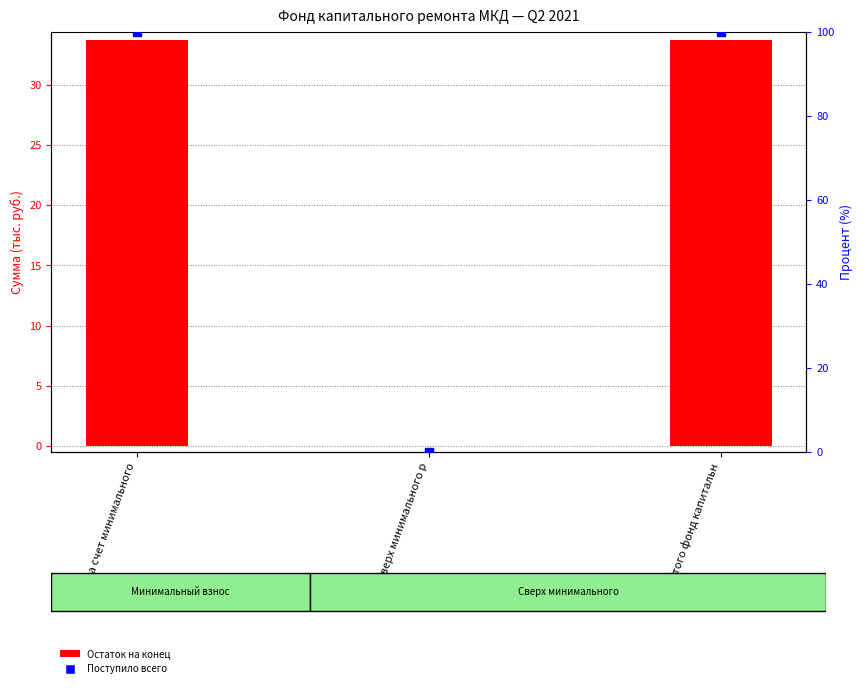

What is the total value across all series at Итого фонд капитальн?

133.7